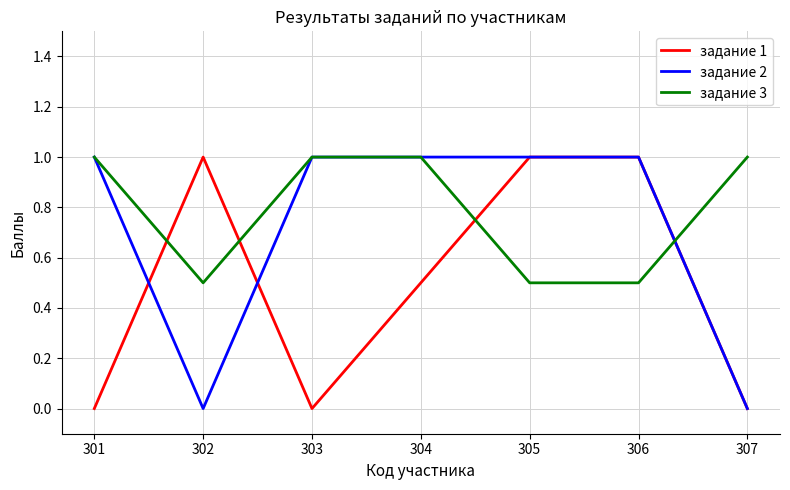

Does the chart have visible grid lines?

Yes